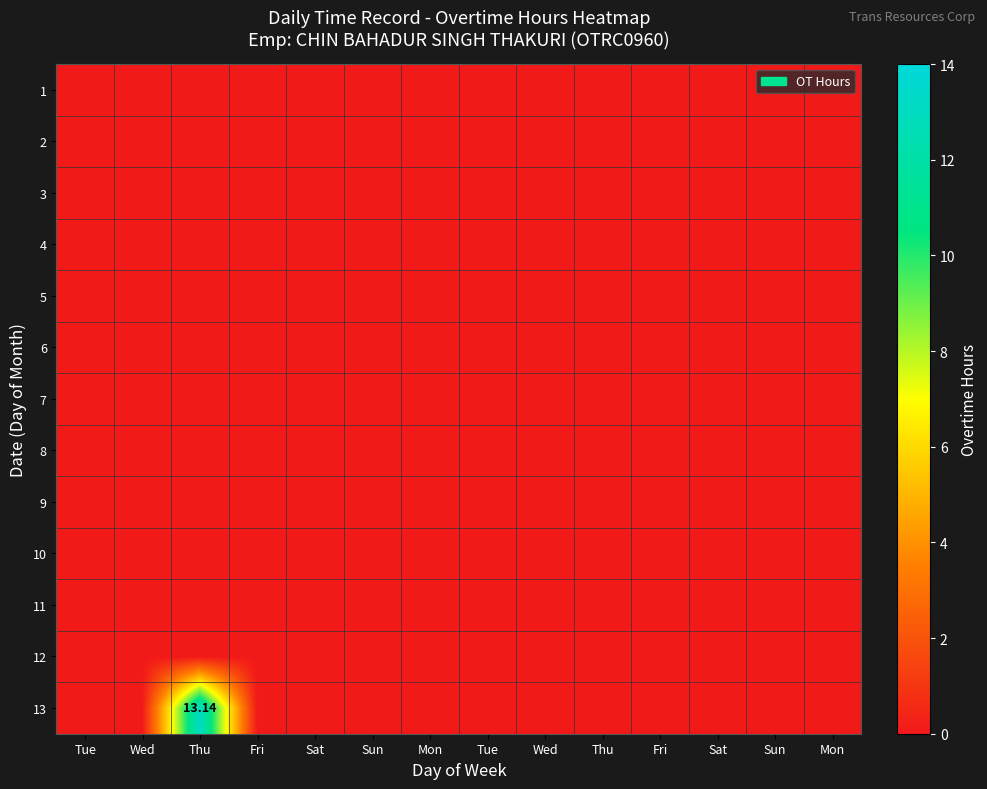

How many distinct data groups are displayed?

13